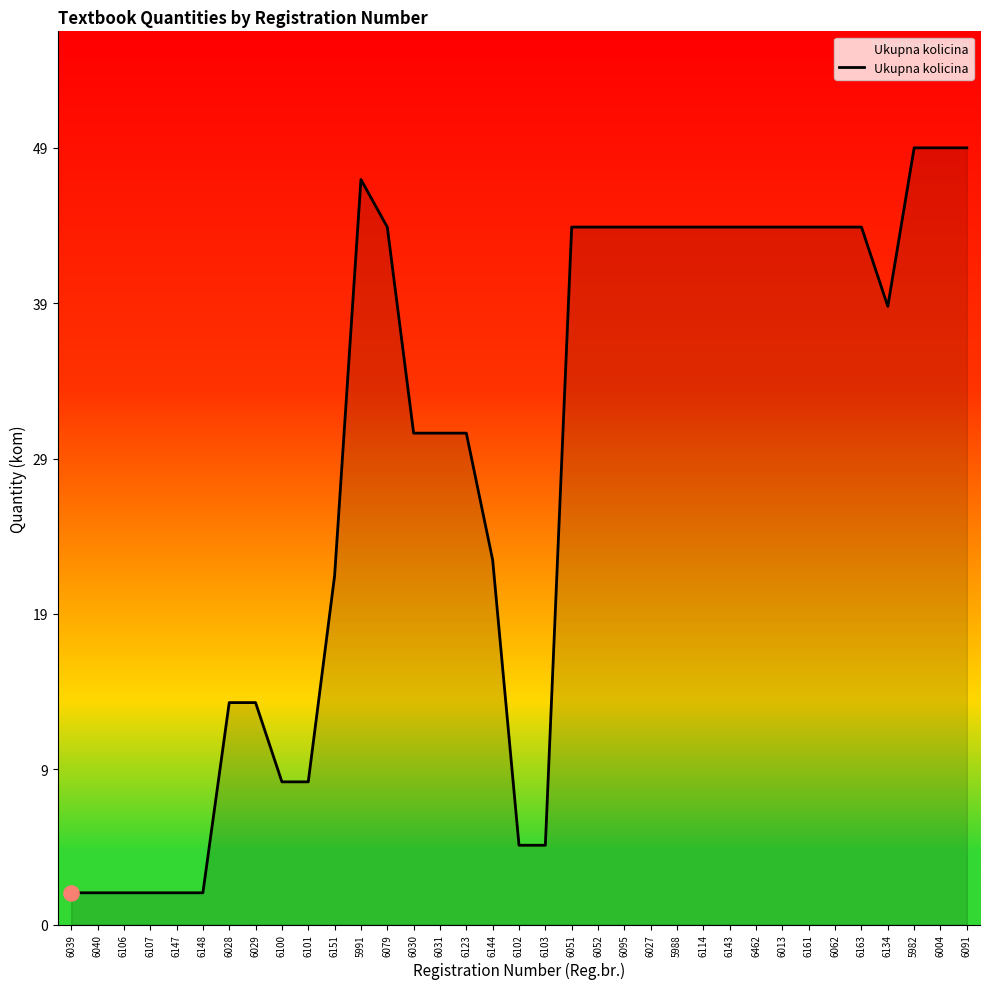

What is the change in value from 6123 to 6013?

+13